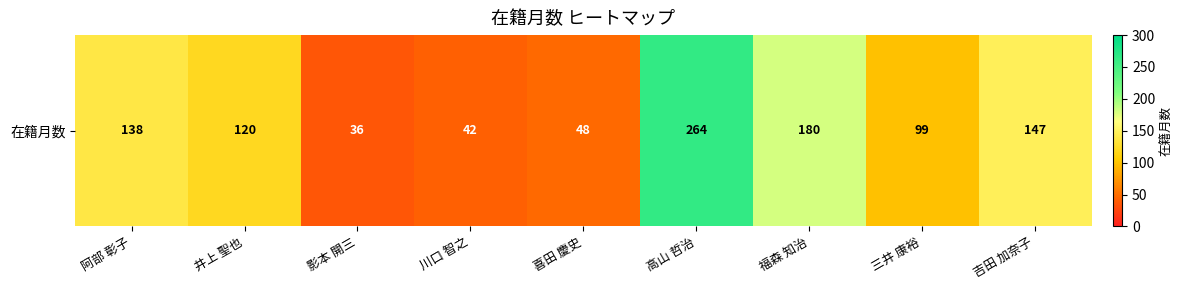

What is the difference between the second highest and minimum values?

144